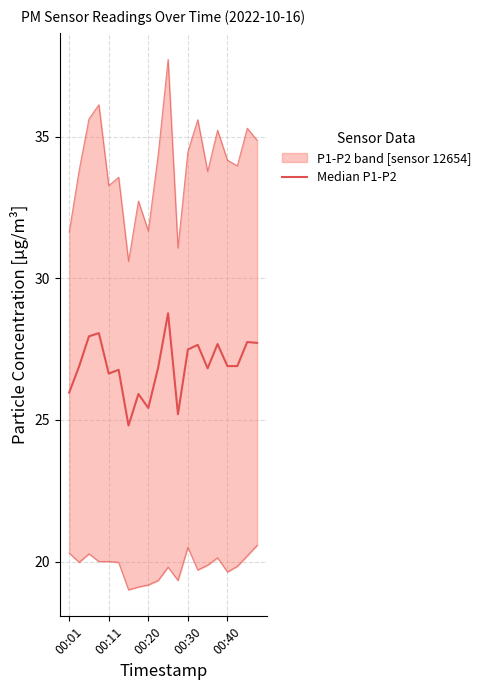

Is it true that the value at 00:01 is 26.0?

True